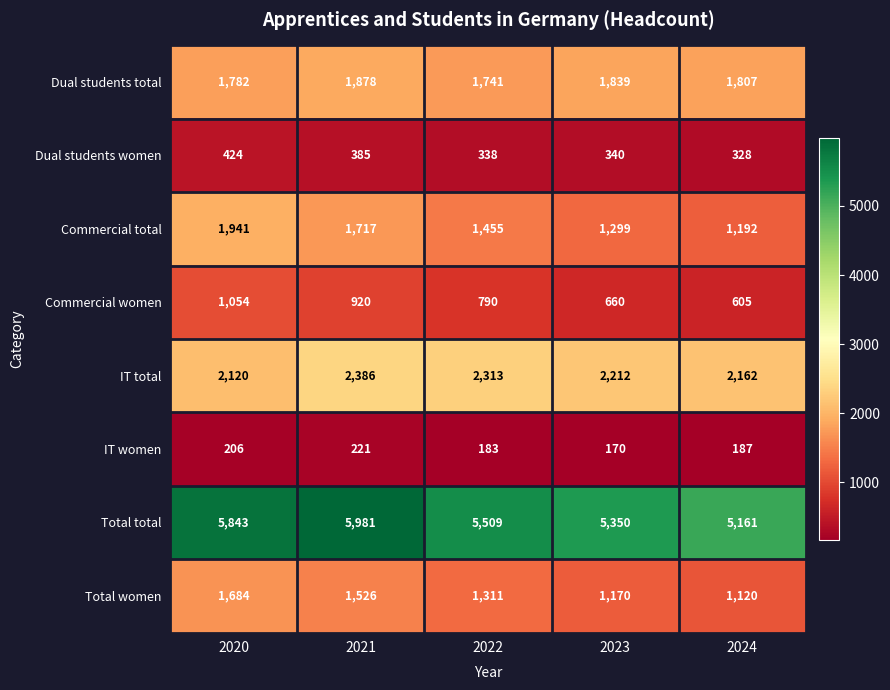

At how many categories does at least one series exceed 4948?

5